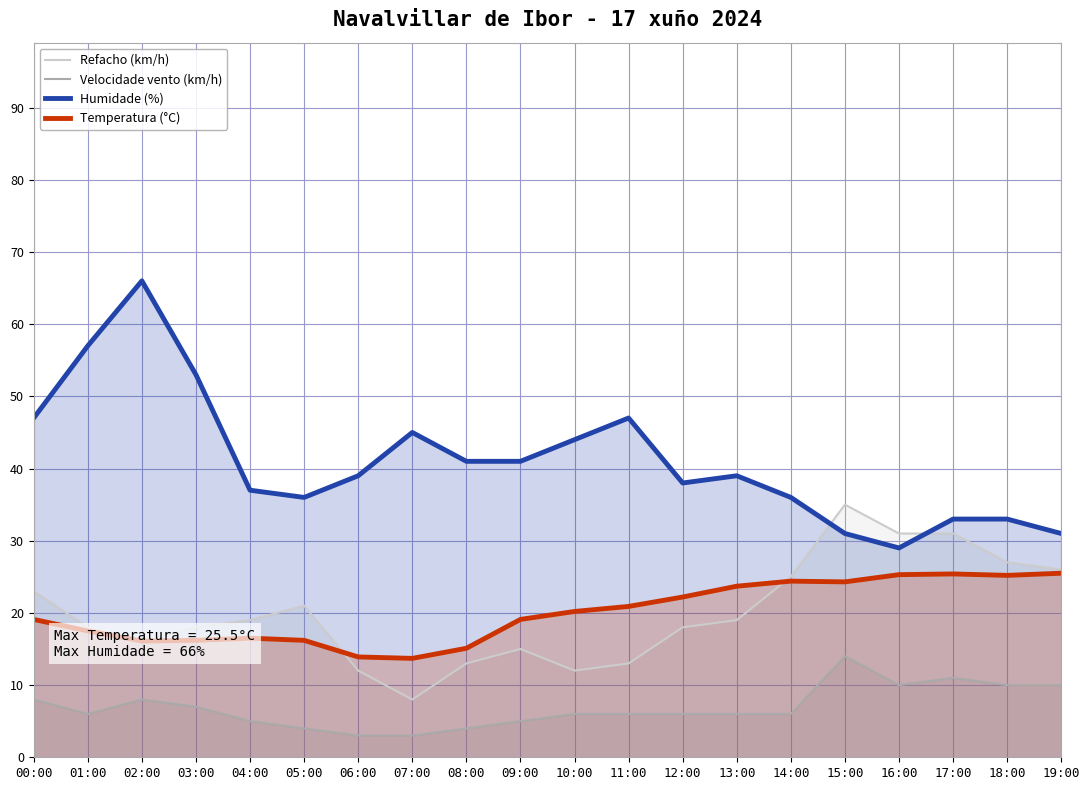

What position from the left is 07:00?

8